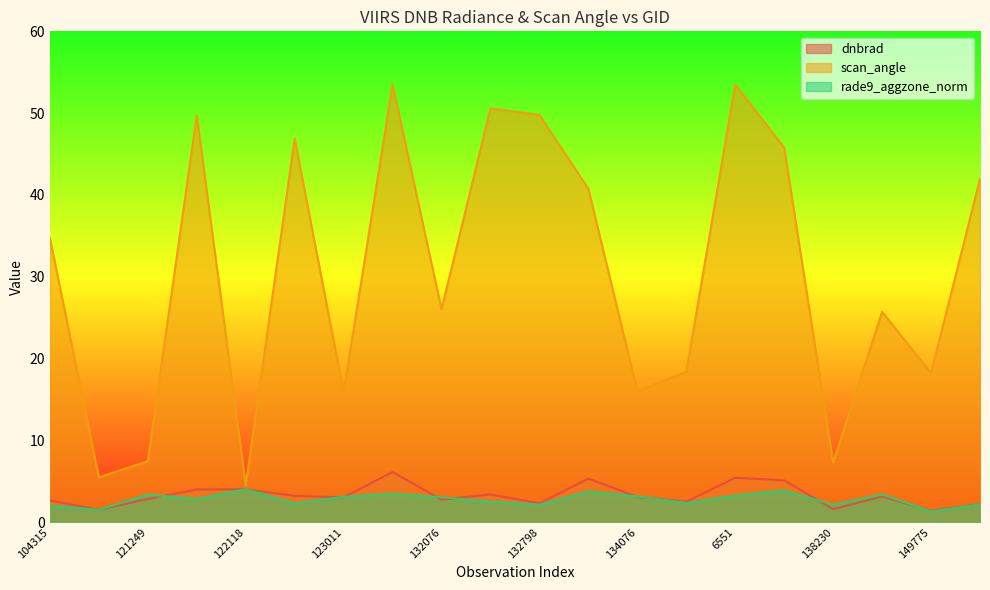

At which category does the chart reach its peak across all series?

6551